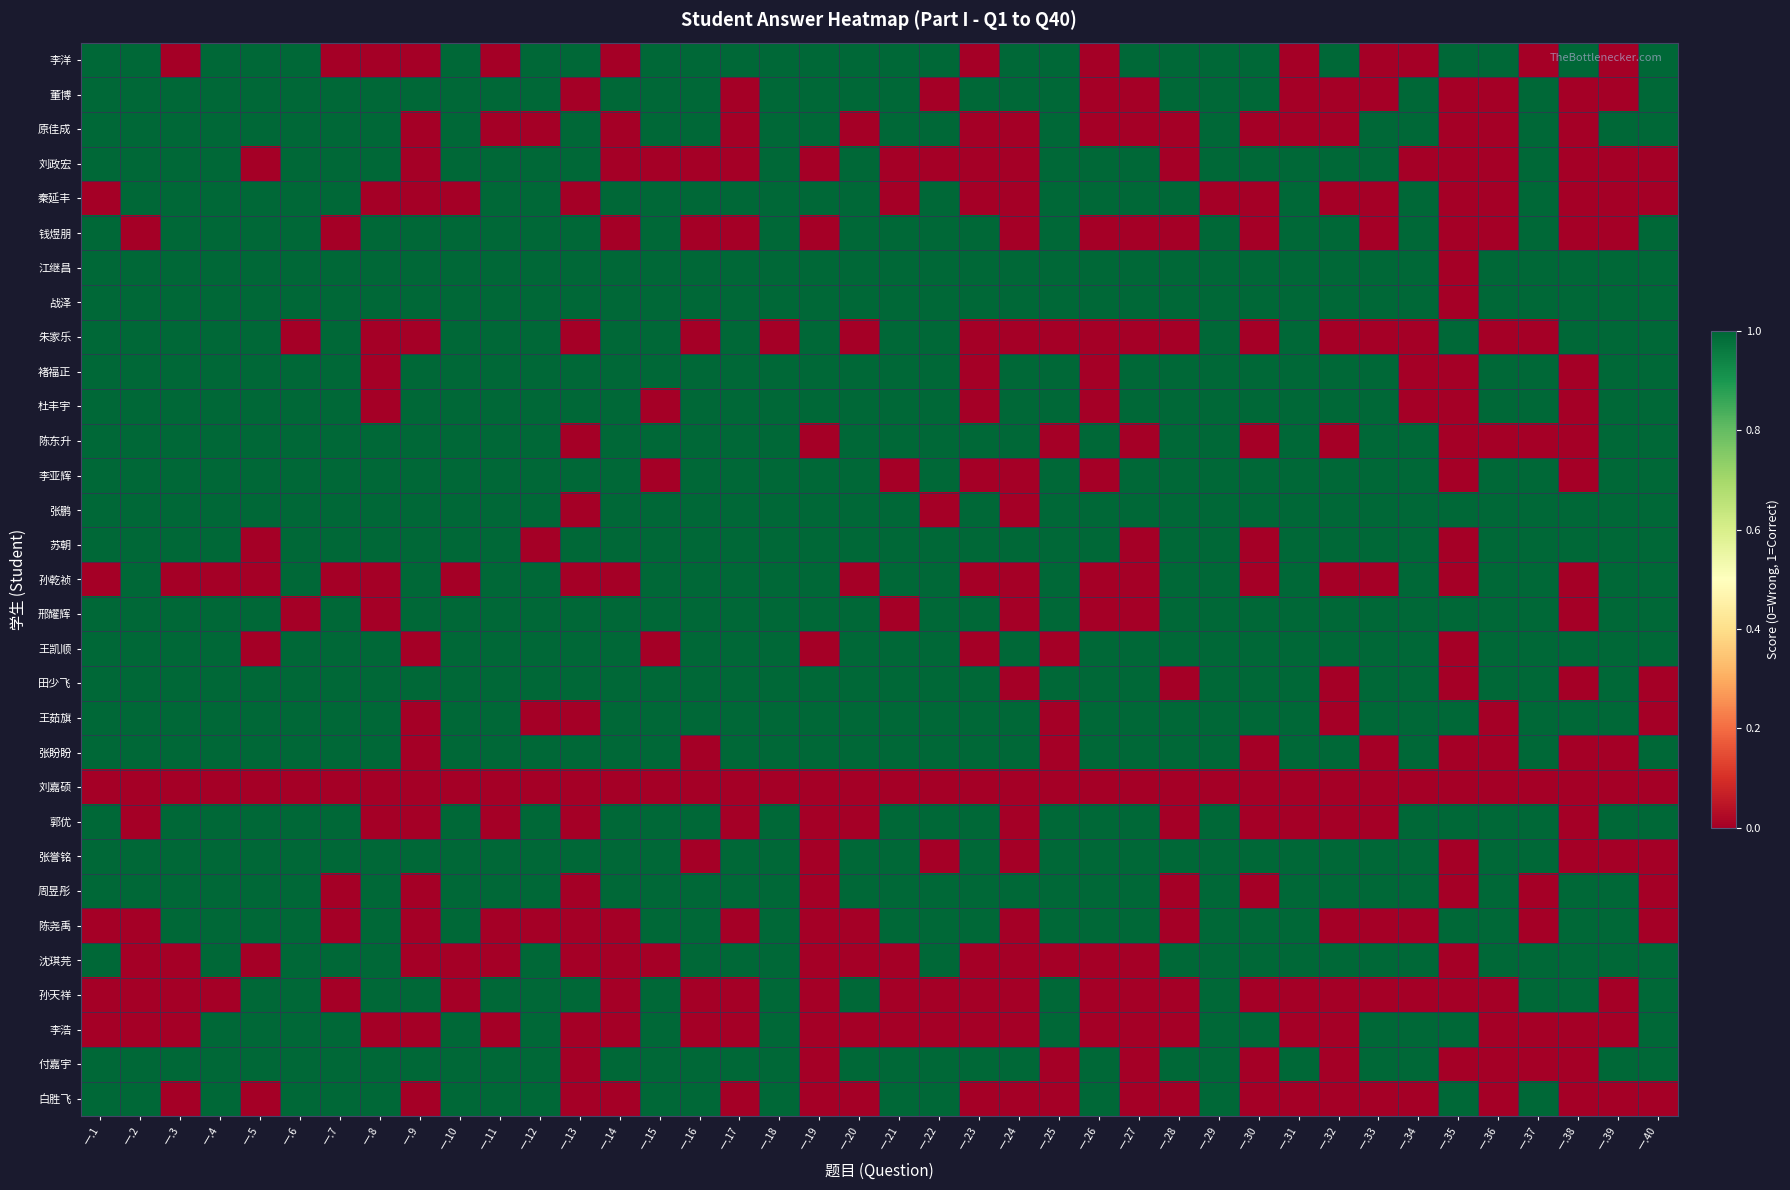

Reading left to right, extract all data points from this chart.

李洋: 一.1=1	一.2=1	一.3=0	一.4=1	一.5=1	一.6=1	一.7=0	一.8=0	一.9=0	一.10=1	一.11=0	一.12=1	一.13=1	一.14=0	一.15=1	一.16=1	一.17=1	一.18=1	一.19=1	一.20=1	一.21=1	一.22=1	一.23=0	一.24=1	一.25=1	一.26=0	一.27=1	一.28=1	一.29=1	一.30=1	一.31=0	一.32=1	一.33=0	一.34=0	一.35=1	一.36=1	一.37=0	一.38=1	一.39=0	一.40=1
董博: 一.1=1	一.2=1	一.3=1	一.4=1	一.5=1	一.6=1	一.7=1	一.8=1	一.9=1	一.10=1	一.11=1	一.12=1	一.13=0	一.14=1	一.15=1	一.16=1	一.17=0	一.18=1	一.19=1	一.20=1	一.21=1	一.22=0	一.23=1	一.24=1	一.25=1	一.26=0	一.27=0	一.28=1	一.29=1	一.30=1	一.31=0	一.32=0	一.33=0	一.34=1	一.35=0	一.36=0	一.37=1	一.38=0	一.39=0	一.40=1
原佳成: 一.1=1	一.2=1	一.3=1	一.4=1	一.5=1	一.6=1	一.7=1	一.8=1	一.9=0	一.10=1	一.11=0	一.12=0	一.13=1	一.14=0	一.15=1	一.16=1	一.17=0	一.18=1	一.19=1	一.20=0	一.21=1	一.22=1	一.23=0	一.24=0	一.25=1	一.26=0	一.27=0	一.28=0	一.29=1	一.30=0	一.31=0	一.32=0	一.33=1	一.34=1	一.35=0	一.36=0	一.37=1	一.38=0	一.39=1	一.40=1
刘政宏: 一.1=1	一.2=1	一.3=1	一.4=1	一.5=0	一.6=1	一.7=1	一.8=1	一.9=0	一.10=1	一.11=1	一.12=1	一.13=1	一.14=0	一.15=0	一.16=0	一.17=0	一.18=1	一.19=0	一.20=1	一.21=0	一.22=0	一.23=0	一.24=0	一.25=1	一.26=1	一.27=1	一.28=0	一.29=1	一.30=1	一.31=1	一.32=1	一.33=1	一.34=0	一.35=0	一.36=0	一.37=1	一.38=0	一.39=0	一.40=0
秦延丰: 一.1=0	一.2=1	一.3=1	一.4=1	一.5=1	一.6=1	一.7=1	一.8=0	一.9=0	一.10=0	一.11=1	一.12=1	一.13=0	一.14=1	一.15=1	一.16=1	一.17=1	一.18=1	一.19=1	一.20=1	一.21=0	一.22=1	一.23=0	一.24=0	一.25=1	一.26=1	一.27=1	一.28=1	一.29=0	一.30=0	一.31=1	一.32=0	一.33=0	一.34=1	一.35=0	一.36=0	一.37=1	一.38=0	一.39=0	一.40=0
钱煜朋: 一.1=1	一.2=0	一.3=1	一.4=1	一.5=1	一.6=1	一.7=0	一.8=1	一.9=1	一.10=1	一.11=1	一.12=1	一.13=1	一.14=0	一.15=1	一.16=0	一.17=0	一.18=1	一.19=0	一.20=1	一.21=1	一.22=1	一.23=1	一.24=0	一.25=1	一.26=0	一.27=0	一.28=0	一.29=1	一.30=0	一.31=1	一.32=1	一.33=0	一.34=1	一.35=0	一.36=0	一.37=1	一.38=0	一.39=0	一.40=1
江继昌: 一.1=1	一.2=1	一.3=1	一.4=1	一.5=1	一.6=1	一.7=1	一.8=1	一.9=1	一.10=1	一.11=1	一.12=1	一.13=1	一.14=1	一.15=1	一.16=1	一.17=1	一.18=1	一.19=1	一.20=1	一.21=1	一.22=1	一.23=1	一.24=1	一.25=1	一.26=1	一.27=1	一.28=1	一.29=1	一.30=1	一.31=1	一.32=1	一.33=1	一.34=1	一.35=0	一.36=1	一.37=1	一.38=1	一.39=1	一.40=1
战泽: 一.1=1	一.2=1	一.3=1	一.4=1	一.5=1	一.6=1	一.7=1	一.8=1	一.9=1	一.10=1	一.11=1	一.12=1	一.13=1	一.14=1	一.15=1	一.16=1	一.17=1	一.18=1	一.19=1	一.20=1	一.21=1	一.22=1	一.23=1	一.24=1	一.25=1	一.26=1	一.27=1	一.28=1	一.29=1	一.30=1	一.31=1	一.32=1	一.33=1	一.34=1	一.35=0	一.36=1	一.37=1	一.38=1	一.39=1	一.40=1
朱家乐: 一.1=1	一.2=1	一.3=1	一.4=1	一.5=1	一.6=0	一.7=1	一.8=0	一.9=0	一.10=1	一.11=1	一.12=1	一.13=0	一.14=1	一.15=1	一.16=0	一.17=1	一.18=0	一.19=1	一.20=0	一.21=1	一.22=1	一.23=0	一.24=0	一.25=0	一.26=0	一.27=0	一.28=0	一.29=1	一.30=0	一.31=1	一.32=0	一.33=0	一.34=0	一.35=1	一.36=0	一.37=0	一.38=1	一.39=1	一.40=1
褚福正: 一.1=1	一.2=1	一.3=1	一.4=1	一.5=1	一.6=1	一.7=1	一.8=0	一.9=1	一.10=1	一.11=1	一.12=1	一.13=1	一.14=1	一.15=1	一.16=1	一.17=1	一.18=1	一.19=1	一.20=1	一.21=1	一.22=1	一.23=0	一.24=1	一.25=1	一.26=0	一.27=1	一.28=1	一.29=1	一.30=1	一.31=1	一.32=1	一.33=1	一.34=0	一.35=0	一.36=1	一.37=1	一.38=0	一.39=1	一.40=1
杜丰宇: 一.1=1	一.2=1	一.3=1	一.4=1	一.5=1	一.6=1	一.7=1	一.8=0	一.9=1	一.10=1	一.11=1	一.12=1	一.13=1	一.14=1	一.15=0	一.16=1	一.17=1	一.18=1	一.19=1	一.20=1	一.21=1	一.22=1	一.23=0	一.24=1	一.25=1	一.26=0	一.27=1	一.28=1	一.29=1	一.30=1	一.31=1	一.32=1	一.33=1	一.34=0	一.35=0	一.36=1	一.37=1	一.38=0	一.39=1	一.40=1
陈东升: 一.1=1	一.2=1	一.3=1	一.4=1	一.5=1	一.6=1	一.7=1	一.8=1	一.9=1	一.10=1	一.11=1	一.12=1	一.13=0	一.14=1	一.15=1	一.16=1	一.17=1	一.18=1	一.19=0	一.20=1	一.21=1	一.22=1	一.23=1	一.24=1	一.25=0	一.26=1	一.27=0	一.28=1	一.29=1	一.30=0	一.31=1	一.32=0	一.33=1	一.34=1	一.35=0	一.36=0	一.37=0	一.38=0	一.39=1	一.40=1
李亚辉: 一.1=1	一.2=1	一.3=1	一.4=1	一.5=1	一.6=1	一.7=1	一.8=1	一.9=1	一.10=1	一.11=1	一.12=1	一.13=1	一.14=1	一.15=0	一.16=1	一.17=1	一.18=1	一.19=1	一.20=1	一.21=0	一.22=1	一.23=0	一.24=0	一.25=1	一.26=0	一.27=1	一.28=1	一.29=1	一.30=1	一.31=1	一.32=1	一.33=1	一.34=1	一.35=0	一.36=1	一.37=1	一.38=0	一.39=1	一.40=1
张鹏: 一.1=1	一.2=1	一.3=1	一.4=1	一.5=1	一.6=1	一.7=1	一.8=1	一.9=1	一.10=1	一.11=1	一.12=1	一.13=0	一.14=1	一.15=1	一.16=1	一.17=1	一.18=1	一.19=1	一.20=1	一.21=1	一.22=0	一.23=1	一.24=0	一.25=1	一.26=1	一.27=1	一.28=1	一.29=1	一.30=1	一.31=1	一.32=1	一.33=1	一.34=1	一.35=1	一.36=1	一.37=1	一.38=1	一.39=1	一.40=1
苏朝: 一.1=1	一.2=1	一.3=1	一.4=1	一.5=0	一.6=1	一.7=1	一.8=1	一.9=1	一.10=1	一.11=1	一.12=0	一.13=1	一.14=1	一.15=1	一.16=1	一.17=1	一.18=1	一.19=1	一.20=1	一.21=1	一.22=1	一.23=1	一.24=1	一.25=1	一.26=1	一.27=0	一.28=1	一.29=1	一.30=0	一.31=1	一.32=1	一.33=1	一.34=1	一.35=0	一.36=1	一.37=1	一.38=1	一.39=1	一.40=1
孙乾祯: 一.1=0	一.2=1	一.3=0	一.4=0	一.5=0	一.6=1	一.7=0	一.8=0	一.9=1	一.10=0	一.11=1	一.12=1	一.13=0	一.14=0	一.15=1	一.16=1	一.17=1	一.18=1	一.19=1	一.20=0	一.21=1	一.22=1	一.23=0	一.24=0	一.25=1	一.26=0	一.27=0	一.28=1	一.29=1	一.30=0	一.31=1	一.32=0	一.33=0	一.34=1	一.35=0	一.36=1	一.37=1	一.38=0	一.39=1	一.40=1
邢耀辉: 一.1=1	一.2=1	一.3=1	一.4=1	一.5=1	一.6=0	一.7=1	一.8=0	一.9=1	一.10=1	一.11=1	一.12=1	一.13=1	一.14=1	一.15=1	一.16=1	一.17=1	一.18=1	一.19=1	一.20=1	一.21=0	一.22=1	一.23=1	一.24=0	一.25=1	一.26=0	一.27=0	一.28=1	一.29=1	一.30=1	一.31=1	一.32=1	一.33=1	一.34=1	一.35=1	一.36=1	一.37=1	一.38=0	一.39=1	一.40=1
王凯顺: 一.1=1	一.2=1	一.3=1	一.4=1	一.5=0	一.6=1	一.7=1	一.8=1	一.9=0	一.10=1	一.11=1	一.12=1	一.13=1	一.14=1	一.15=0	一.16=1	一.17=1	一.18=1	一.19=0	一.20=1	一.21=1	一.22=1	一.23=0	一.24=1	一.25=0	一.26=1	一.27=1	一.28=1	一.29=1	一.30=1	一.31=1	一.32=1	一.33=1	一.34=1	一.35=0	一.36=1	一.37=1	一.38=1	一.39=1	一.40=1
田少飞: 一.1=1	一.2=1	一.3=1	一.4=1	一.5=1	一.6=1	一.7=1	一.8=1	一.9=1	一.10=1	一.11=1	一.12=1	一.13=1	一.14=1	一.15=1	一.16=1	一.17=1	一.18=1	一.19=1	一.20=1	一.21=1	一.22=1	一.23=1	一.24=0	一.25=1	一.26=1	一.27=1	一.28=0	一.29=1	一.30=1	一.31=1	一.32=0	一.33=1	一.34=1	一.35=0	一.36=1	一.37=1	一.38=0	一.39=1	一.40=0
王茹旗: 一.1=1	一.2=1	一.3=1	一.4=1	一.5=1	一.6=1	一.7=1	一.8=1	一.9=0	一.10=1	一.11=1	一.12=0	一.13=0	一.14=1	一.15=1	一.16=1	一.17=1	一.18=1	一.19=1	一.20=1	一.21=1	一.22=1	一.23=1	一.24=1	一.25=0	一.26=1	一.27=1	一.28=1	一.29=1	一.30=1	一.31=1	一.32=0	一.33=1	一.34=1	一.35=1	一.36=0	一.37=1	一.38=1	一.39=1	一.40=0
张盼盼: 一.1=1	一.2=1	一.3=1	一.4=1	一.5=1	一.6=1	一.7=1	一.8=1	一.9=0	一.10=1	一.11=1	一.12=1	一.13=1	一.14=1	一.15=1	一.16=0	一.17=1	一.18=1	一.19=1	一.20=1	一.21=1	一.22=1	一.23=1	一.24=1	一.25=0	一.26=1	一.27=1	一.28=1	一.29=1	一.30=0	一.31=1	一.32=1	一.33=0	一.34=1	一.35=0	一.36=0	一.37=1	一.38=0	一.39=0	一.40=1
刘嘉硕: 一.1=0	一.2=0	一.3=0	一.4=0	一.5=0	一.6=0	一.7=0	一.8=0	一.9=0	一.10=0	一.11=0	一.12=0	一.13=0	一.14=0	一.15=0	一.16=0	一.17=0	一.18=0	一.19=0	一.20=0	一.21=0	一.22=0	一.23=0	一.24=0	一.25=0	一.26=0	一.27=0	一.28=0	一.29=0	一.30=0	一.31=0	一.32=0	一.33=0	一.34=0	一.35=0	一.36=0	一.37=0	一.38=0	一.39=0	一.40=0
郭优: 一.1=1	一.2=0	一.3=1	一.4=1	一.5=1	一.6=1	一.7=1	一.8=0	一.9=0	一.10=1	一.11=0	一.12=1	一.13=0	一.14=1	一.15=1	一.16=1	一.17=0	一.18=1	一.19=0	一.20=0	一.21=1	一.22=1	一.23=1	一.24=0	一.25=1	一.26=1	一.27=1	一.28=0	一.29=1	一.30=0	一.31=0	一.32=0	一.33=0	一.34=1	一.35=1	一.36=1	一.37=1	一.38=0	一.39=1	一.40=1
张誉铭: 一.1=1	一.2=1	一.3=1	一.4=1	一.5=1	一.6=1	一.7=1	一.8=1	一.9=1	一.10=1	一.11=1	一.12=1	一.13=1	一.14=1	一.15=1	一.16=0	一.17=1	一.18=1	一.19=0	一.20=1	一.21=1	一.22=0	一.23=1	一.24=0	一.25=1	一.26=1	一.27=1	一.28=1	一.29=1	一.30=1	一.31=1	一.32=1	一.33=1	一.34=1	一.35=0	一.36=1	一.37=1	一.38=0	一.39=0	一.40=0
周昱彤: 一.1=1	一.2=1	一.3=1	一.4=1	一.5=1	一.6=1	一.7=0	一.8=1	一.9=0	一.10=1	一.11=1	一.12=1	一.13=0	一.14=1	一.15=1	一.16=1	一.17=1	一.18=1	一.19=0	一.20=1	一.21=1	一.22=1	一.23=1	一.24=1	一.25=1	一.26=1	一.27=1	一.28=0	一.29=1	一.30=0	一.31=1	一.32=1	一.33=1	一.34=1	一.35=0	一.36=1	一.37=0	一.38=1	一.39=1	一.40=0
陈尧禹: 一.1=0	一.2=0	一.3=1	一.4=1	一.5=1	一.6=1	一.7=0	一.8=1	一.9=0	一.10=1	一.11=0	一.12=0	一.13=0	一.14=0	一.15=1	一.16=1	一.17=0	一.18=1	一.19=0	一.20=0	一.21=1	一.22=1	一.23=1	一.24=0	一.25=1	一.26=1	一.27=1	一.28=0	一.29=1	一.30=1	一.31=1	一.32=0	一.33=0	一.34=0	一.35=1	一.36=1	一.37=0	一.38=1	一.39=1	一.40=0
沈琪芫: 一.1=1	一.2=0	一.3=0	一.4=1	一.5=0	一.6=1	一.7=1	一.8=1	一.9=0	一.10=0	一.11=0	一.12=1	一.13=0	一.14=0	一.15=0	一.16=1	一.17=1	一.18=1	一.19=0	一.20=0	一.21=0	一.22=1	一.23=0	一.24=0	一.25=0	一.26=0	一.27=0	一.28=1	一.29=1	一.30=1	一.31=1	一.32=1	一.33=1	一.34=1	一.35=0	一.36=1	一.37=1	一.38=1	一.39=1	一.40=1
孙天祥: 一.1=0	一.2=0	一.3=0	一.4=0	一.5=1	一.6=1	一.7=0	一.8=1	一.9=1	一.10=0	一.11=1	一.12=1	一.13=1	一.14=0	一.15=1	一.16=0	一.17=0	一.18=1	一.19=0	一.20=1	一.21=0	一.22=0	一.23=0	一.24=0	一.25=1	一.26=0	一.27=0	一.28=0	一.29=1	一.30=0	一.31=0	一.32=0	一.33=0	一.34=0	一.35=0	一.36=0	一.37=1	一.38=1	一.39=0	一.40=1
李浩: 一.1=0	一.2=0	一.3=0	一.4=1	一.5=1	一.6=1	一.7=1	一.8=0	一.9=0	一.10=1	一.11=0	一.12=1	一.13=0	一.14=0	一.15=1	一.16=0	一.17=0	一.18=1	一.19=0	一.20=0	一.21=0	一.22=0	一.23=0	一.24=0	一.25=1	一.26=0	一.27=0	一.28=0	一.29=1	一.30=1	一.31=0	一.32=0	一.33=1	一.34=1	一.35=1	一.36=0	一.37=0	一.38=0	一.39=0	一.40=1
付嘉宇: 一.1=1	一.2=1	一.3=1	一.4=1	一.5=1	一.6=1	一.7=1	一.8=1	一.9=1	一.10=1	一.11=1	一.12=1	一.13=0	一.14=1	一.15=1	一.16=1	一.17=1	一.18=1	一.19=0	一.20=1	一.21=1	一.22=1	一.23=1	一.24=1	一.25=0	一.26=1	一.27=0	一.28=1	一.29=1	一.30=0	一.31=1	一.32=0	一.33=1	一.34=1	一.35=0	一.36=0	一.37=0	一.38=0	一.39=1	一.40=1
白胜飞: 一.1=1	一.2=1	一.3=0	一.4=1	一.5=0	一.6=1	一.7=1	一.8=1	一.9=0	一.10=1	一.11=1	一.12=1	一.13=0	一.14=0	一.15=1	一.16=1	一.17=0	一.18=1	一.19=0	一.20=0	一.21=1	一.22=1	一.23=0	一.24=0	一.25=0	一.26=1	一.27=0	一.28=0	一.29=1	一.30=0	一.31=0	一.32=0	一.33=0	一.34=0	一.35=1	一.36=0	一.37=1	一.38=0	一.39=0	一.40=0